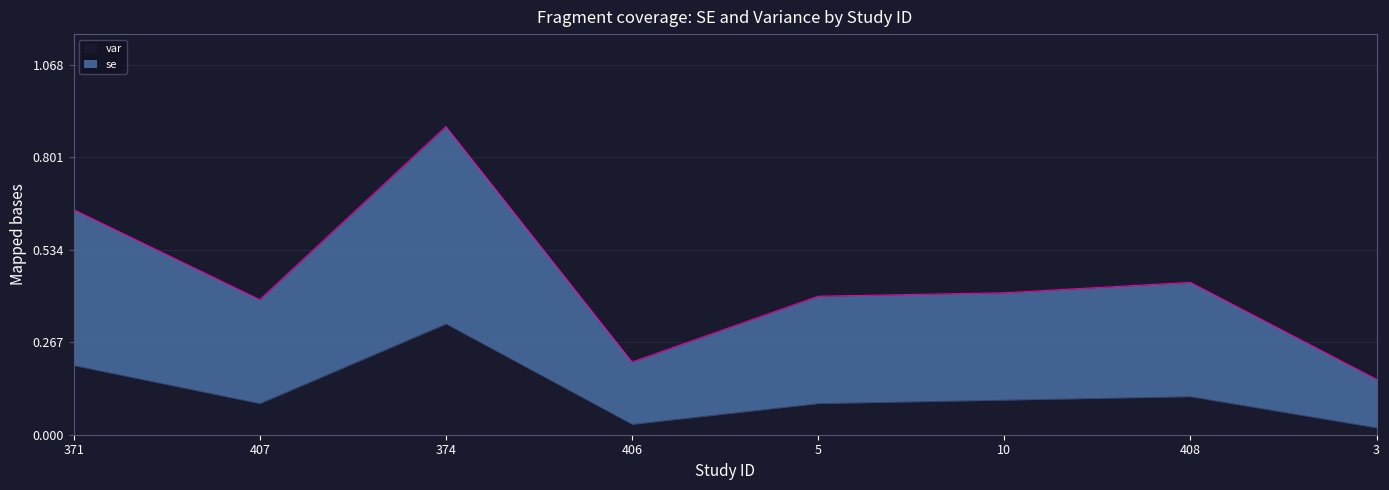

List the series in order of their peak value, highest first.

se, var